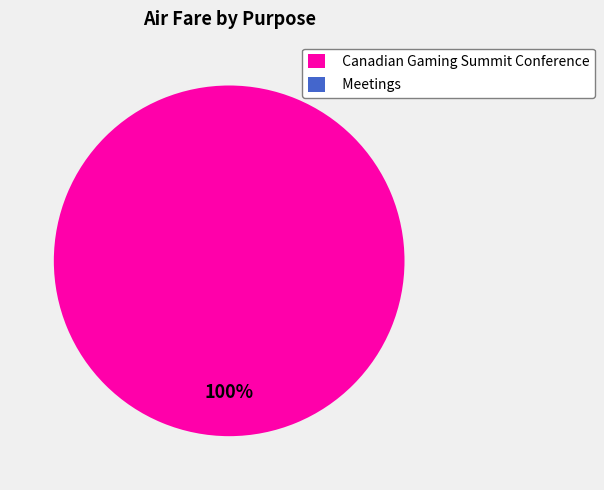

Which slice is the largest?

Canadian Gaming Summit Conference